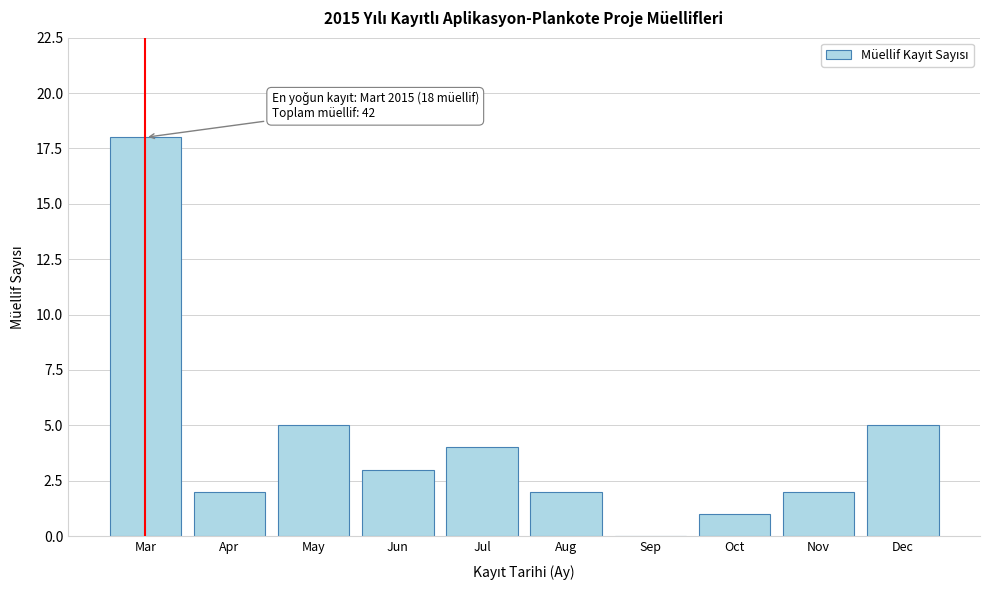

Reading right to left, extract all data points from this chart.

Dec=5	Nov=2	Oct=1	Sep=0	Aug=2	Jul=4	Jun=3	May=5	Apr=2	Mar=18